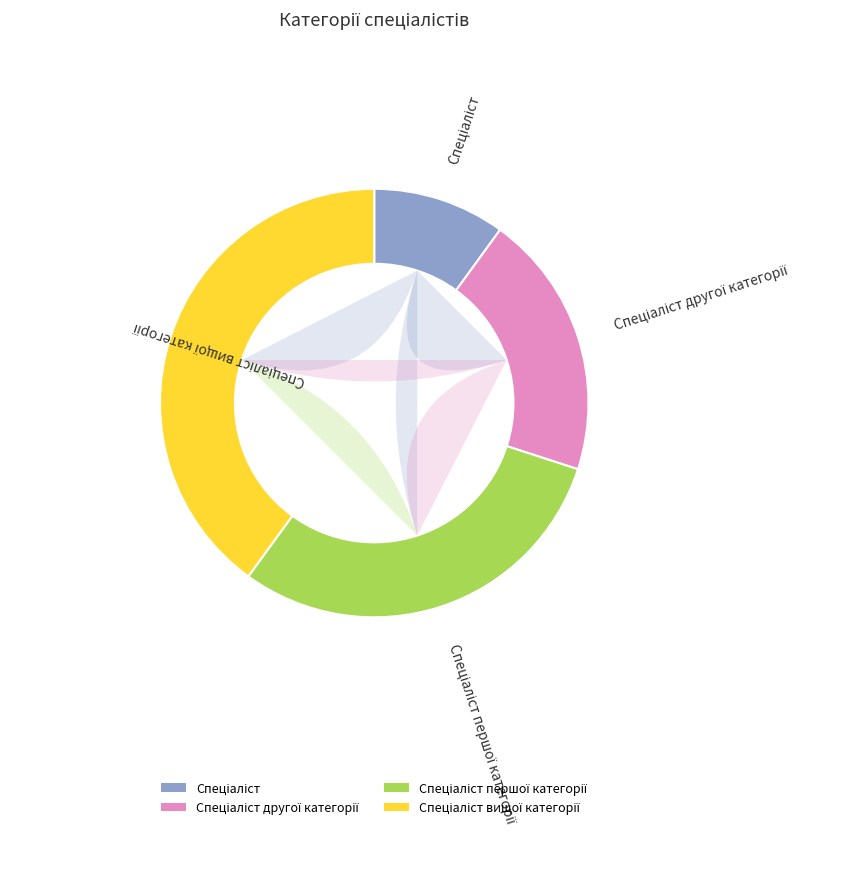

Approximately how many times larger is the value at Спеціаліст compared to Спеціаліст вищої категорії?

0.2